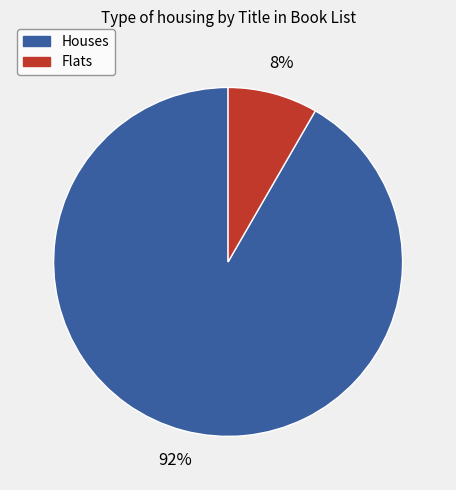

Is there a majority slice in this chart?

Yes